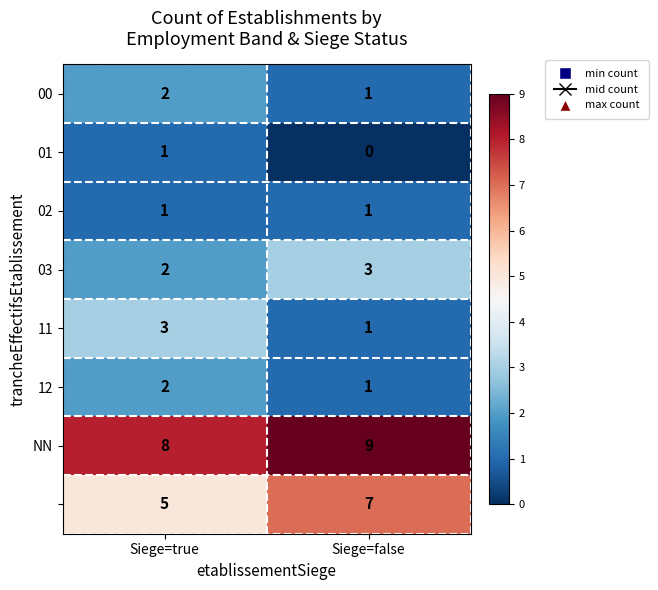

What is the spread (max minus min) of values at Siege=false?

9